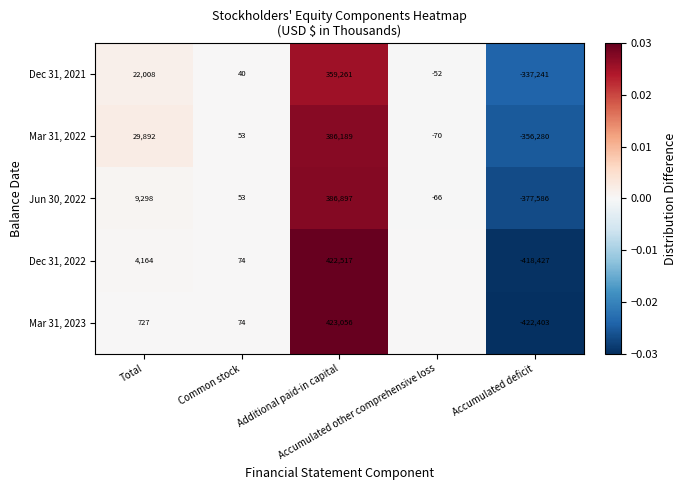

What is the difference between the maximum and minimum values in the Mar 31, 2022 series?

742469